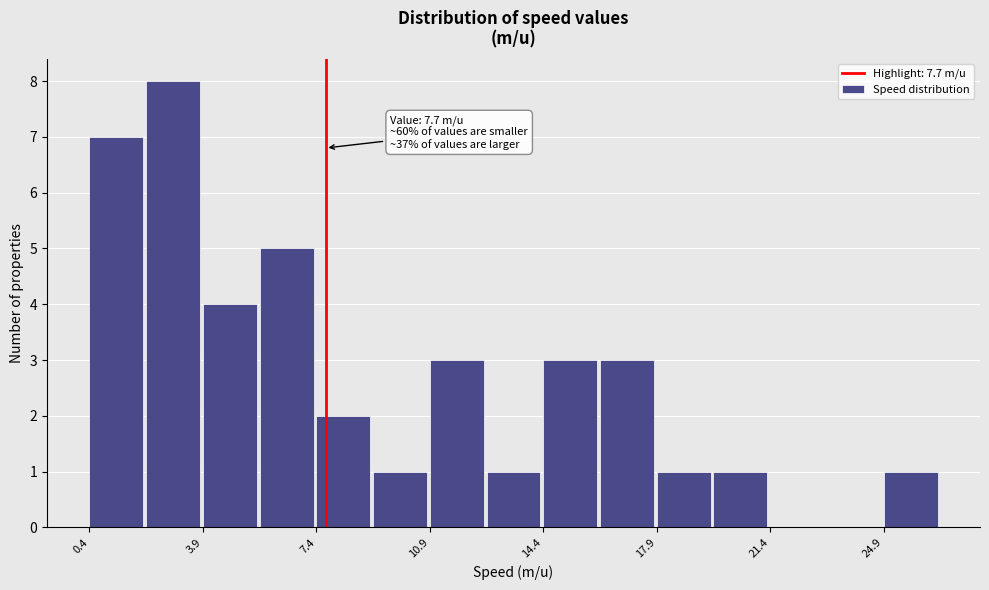

Read against the x-axis, roughly where is the centre of the tallest bar?

3.0